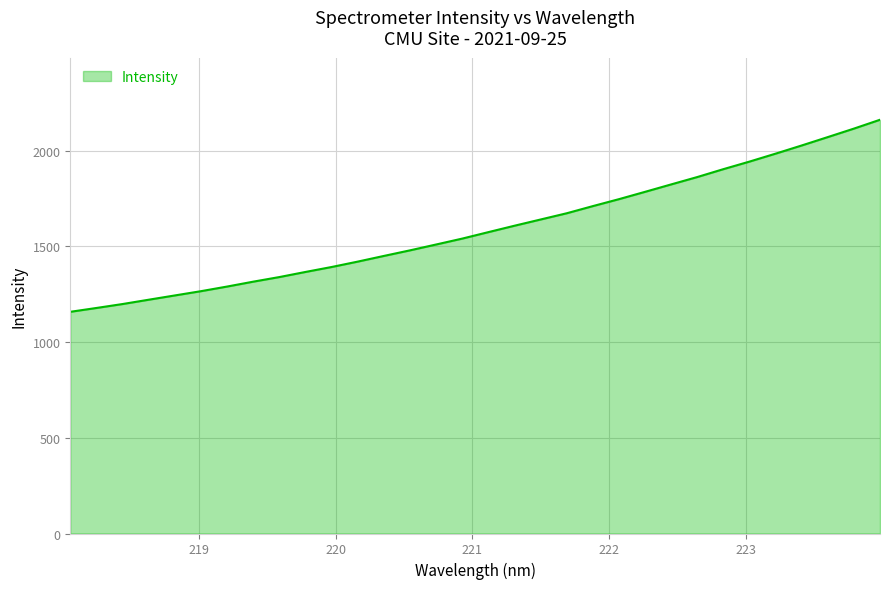

What is the difference between the maximum and minimum values?

1003.0